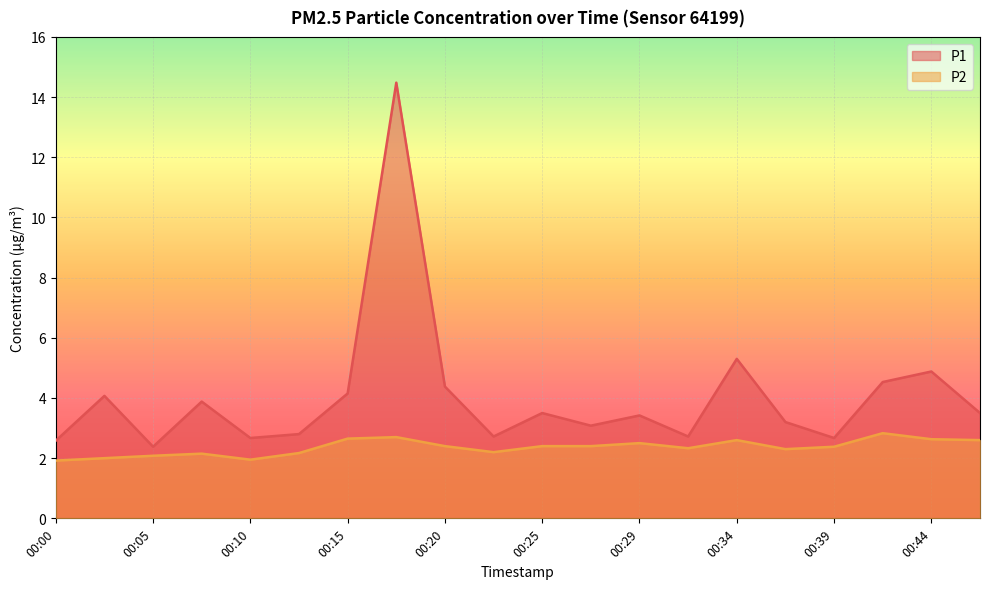

What is the difference between the P2 values at 00:37 and 00:27?

0.1